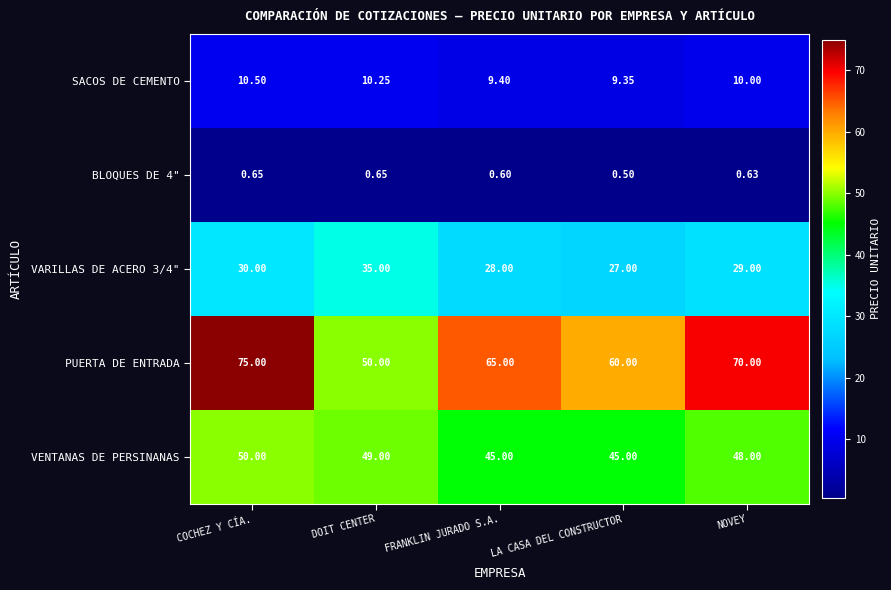

At which category is the sum across all series the highest?

COCHEZ Y CÍA.